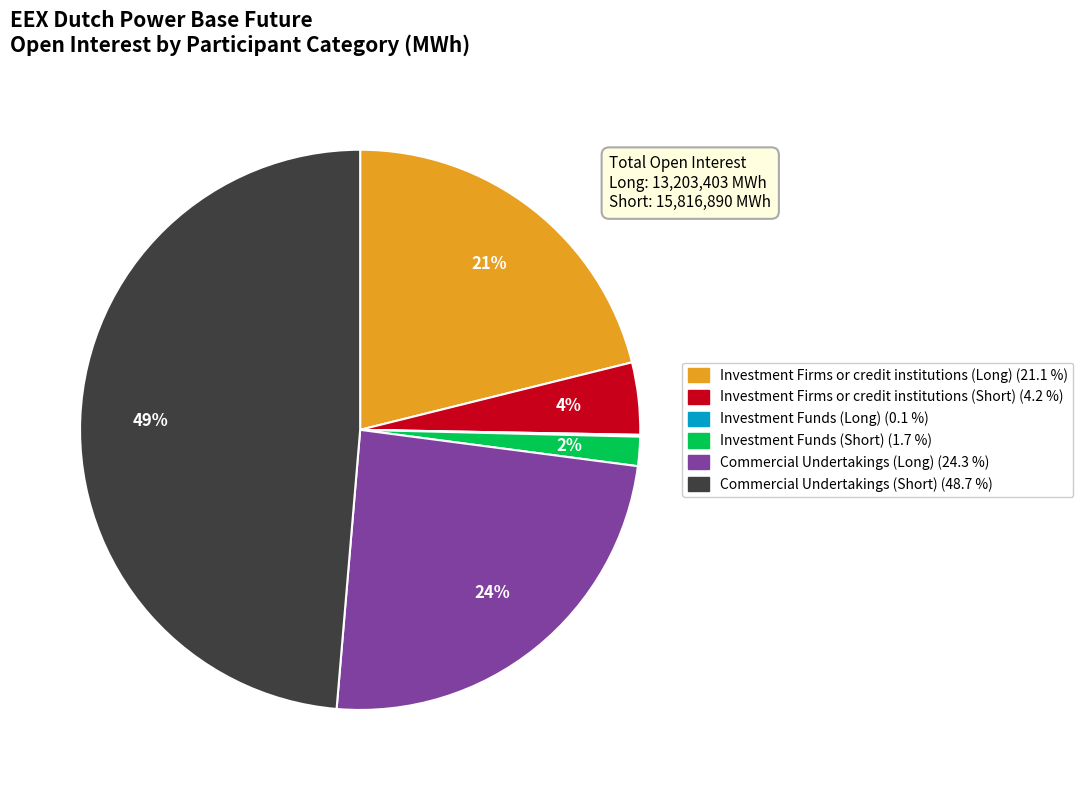

To the nearest percent, what is the difference between the Investment Firms or credit institutions (Short) and Commercial Undertakings (Short) slice percentages?

45%